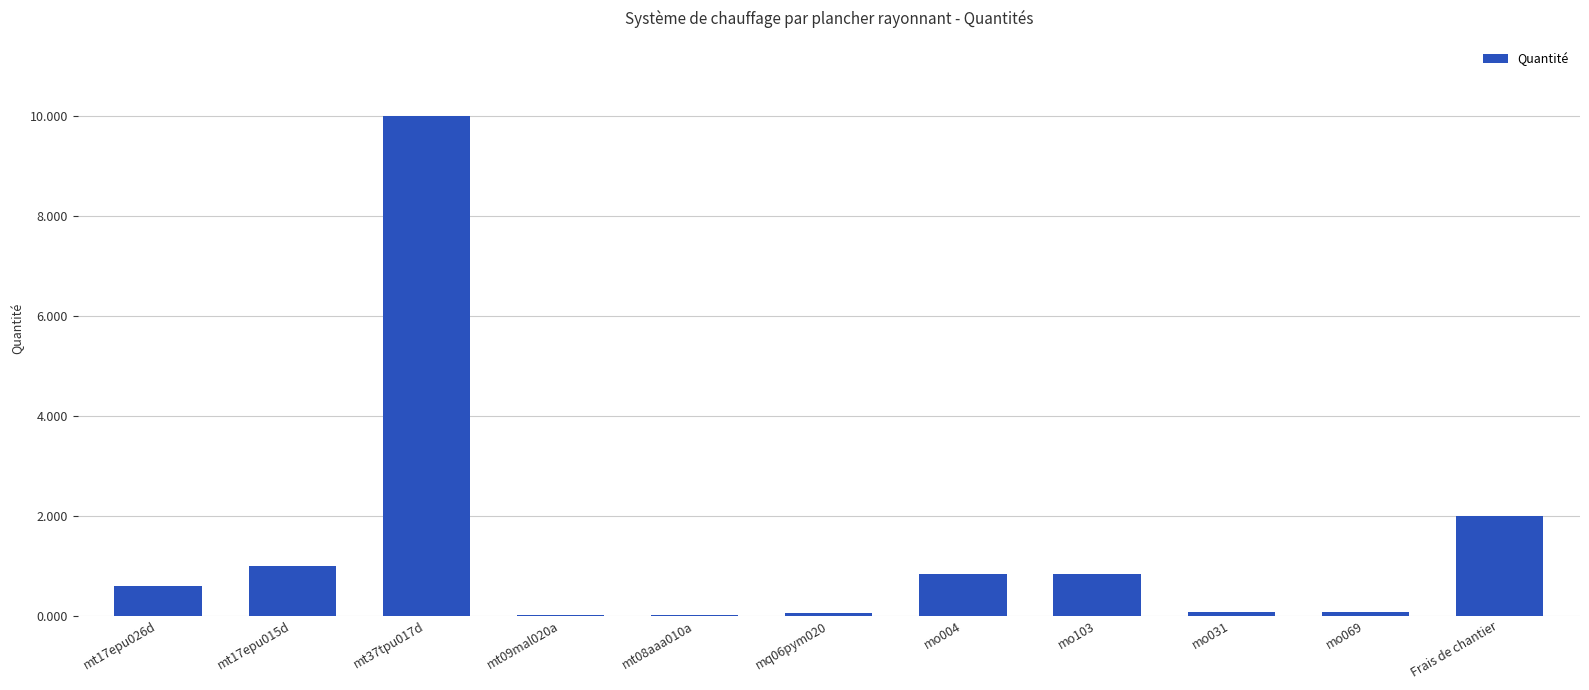

At which label is the value closest to 5?

Frais de chantier